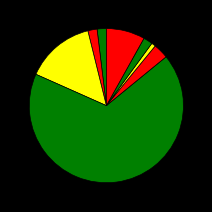

How many segments does this pie chart have?

8